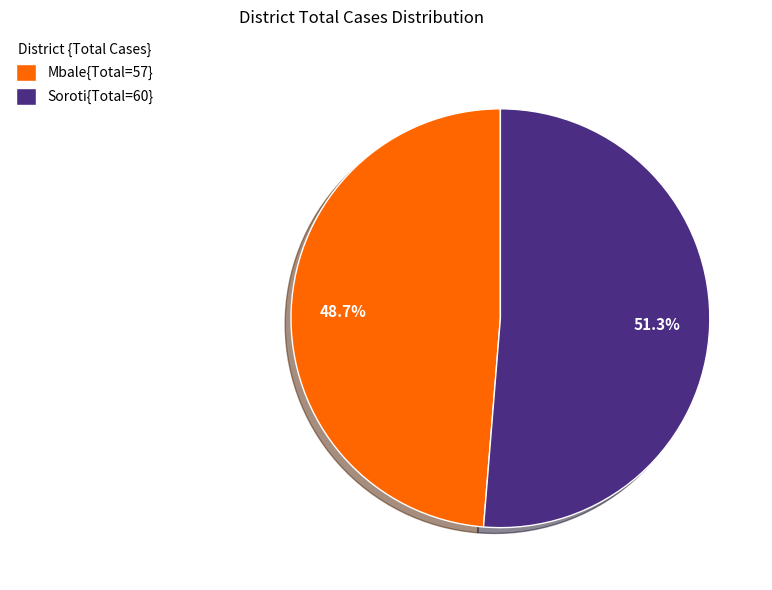

What is the smallest slice in the pie chart?

Mbale{Total=57}